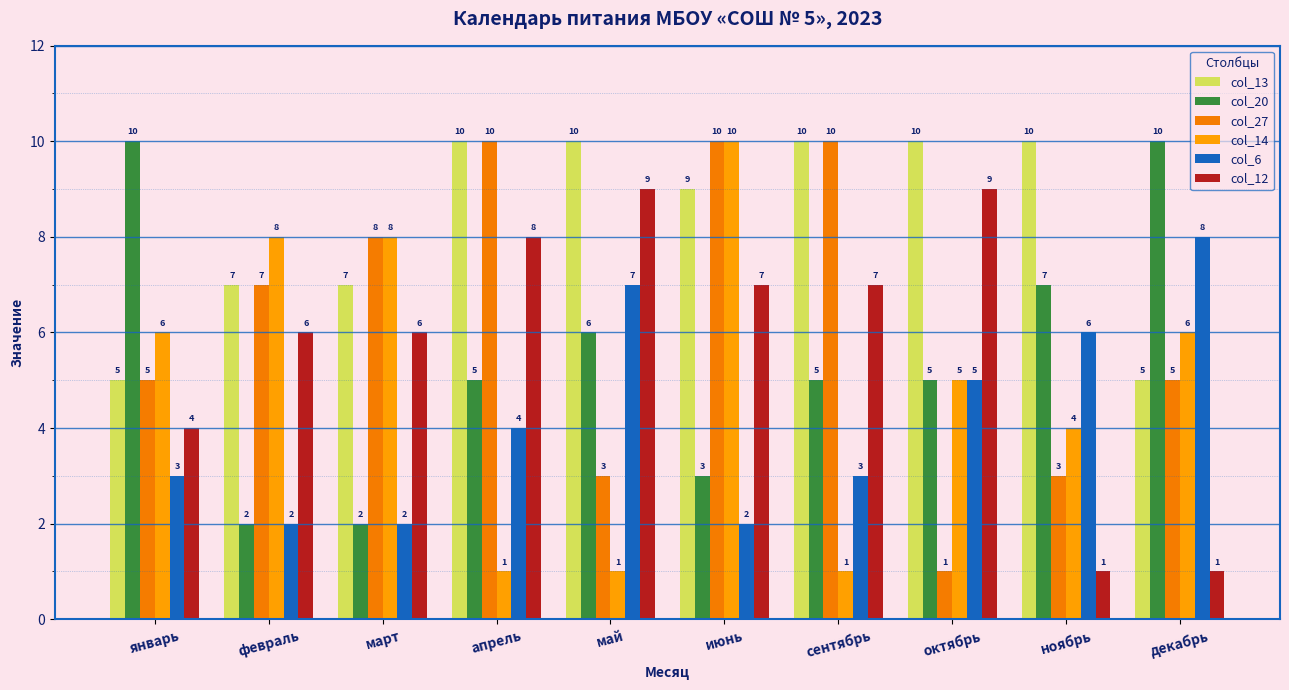

Which series has the largest total across all categories?

col_13